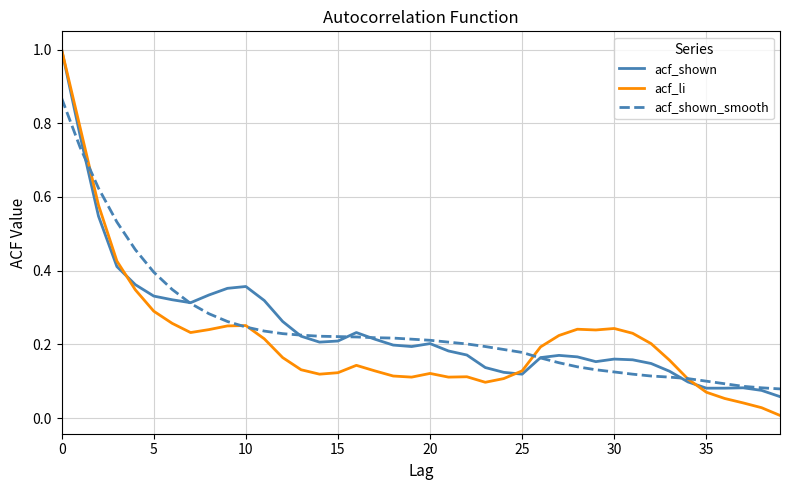

Which series has the widest spread of values?

acf_li